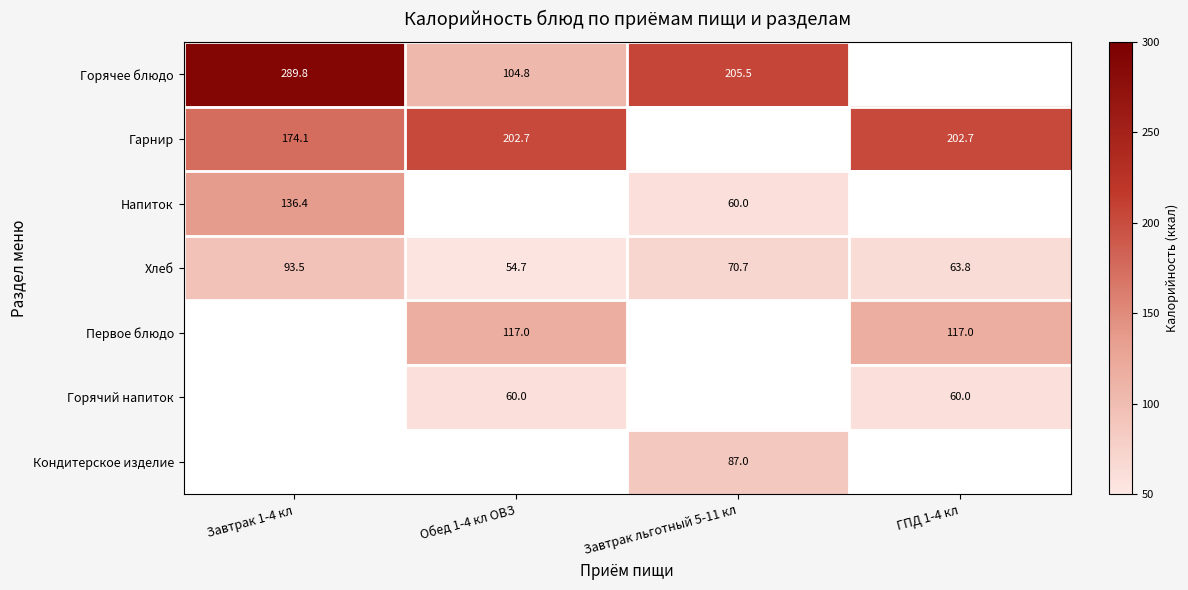

Is it true that Гарнир equals 202.7 at ГПД 1-4 кл?

True